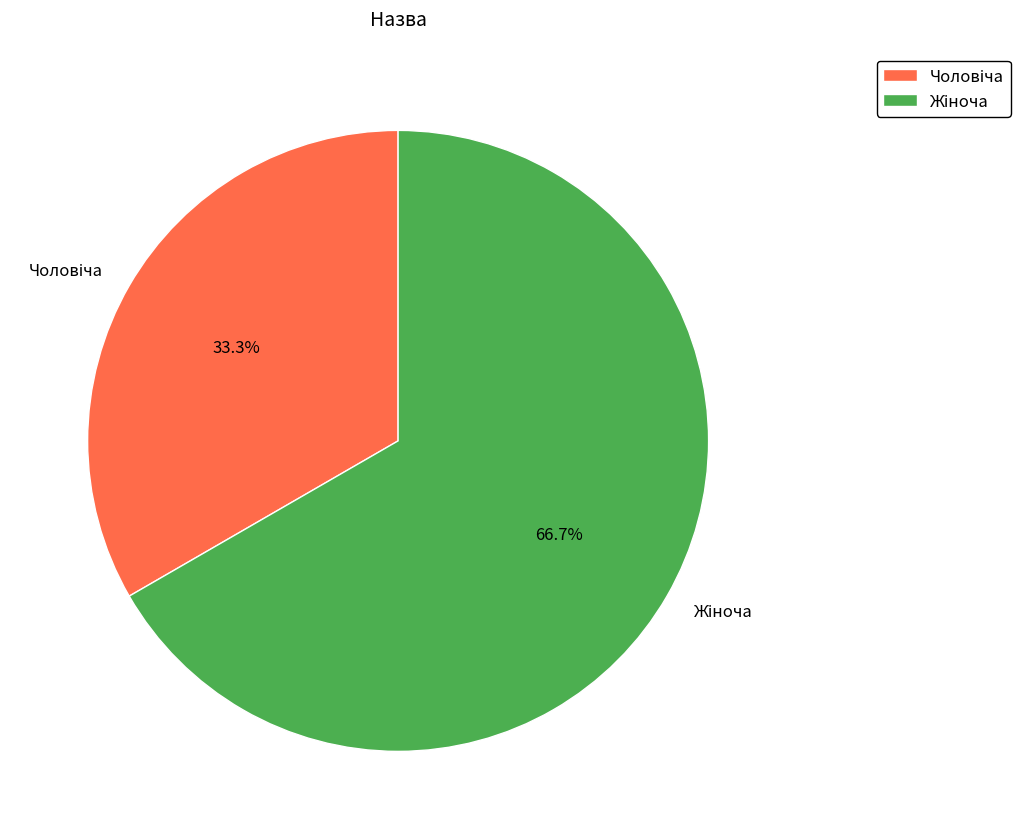

Does any single category account for the majority?

Yes